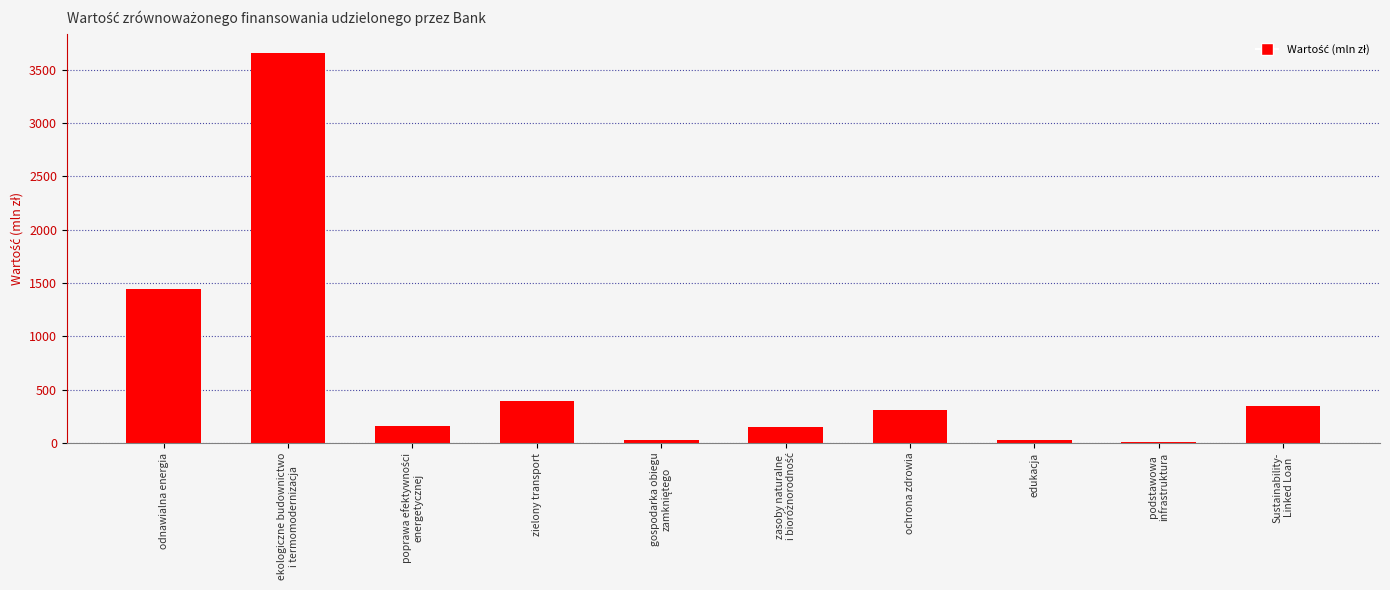

What is the greatest value displayed?

3657